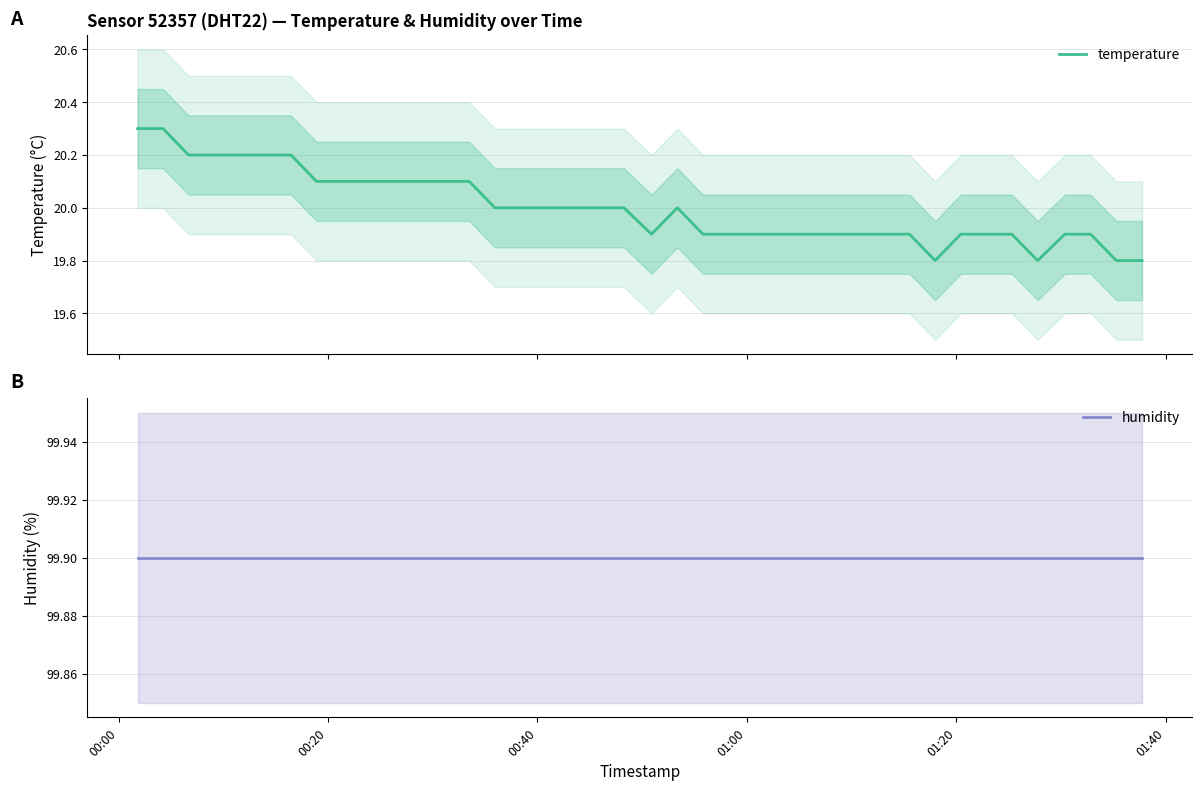

What is the greatest value displayed?

99.9